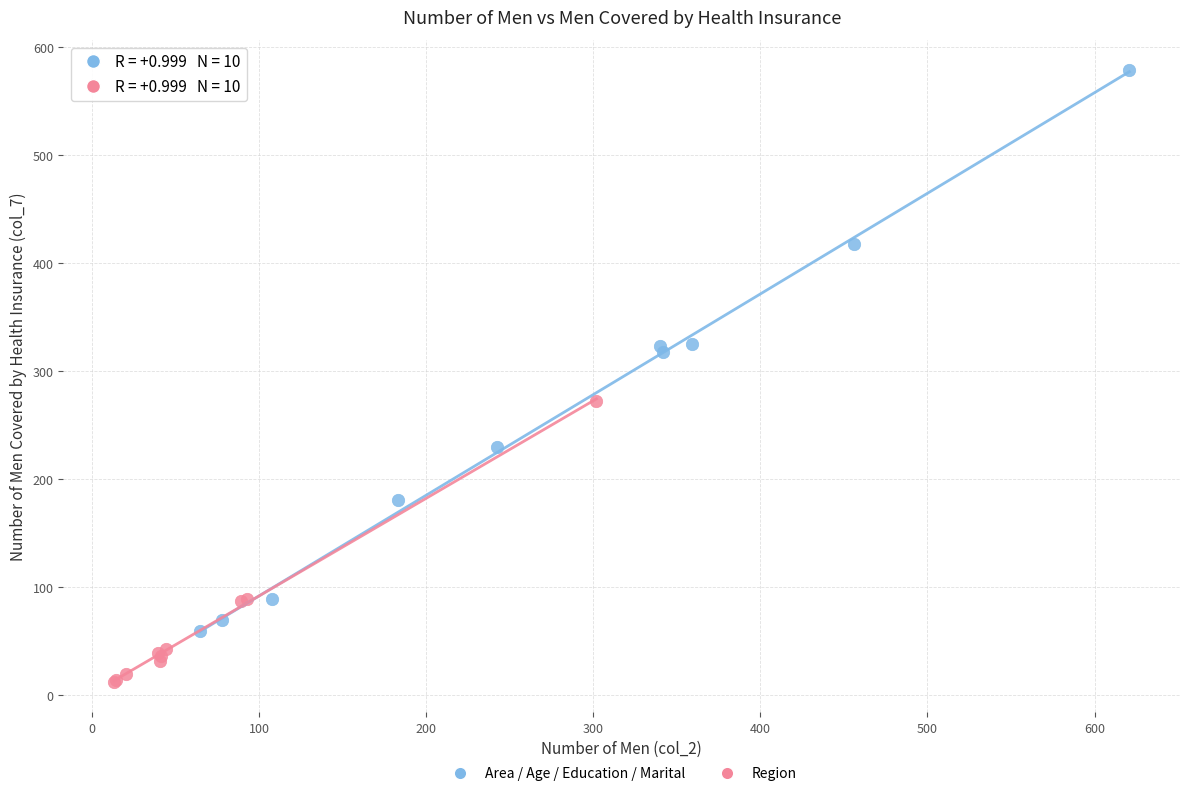

Which series reaches the maximum Y coordinate?

Area / Age / Education / Marital